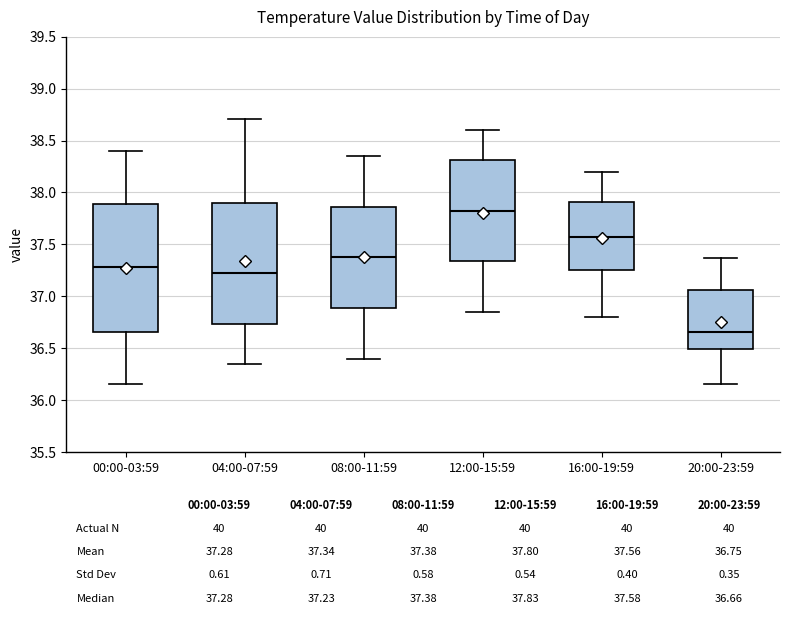

Which box is the tallest, from its lower edge to its upper edge?

00:00-03:59